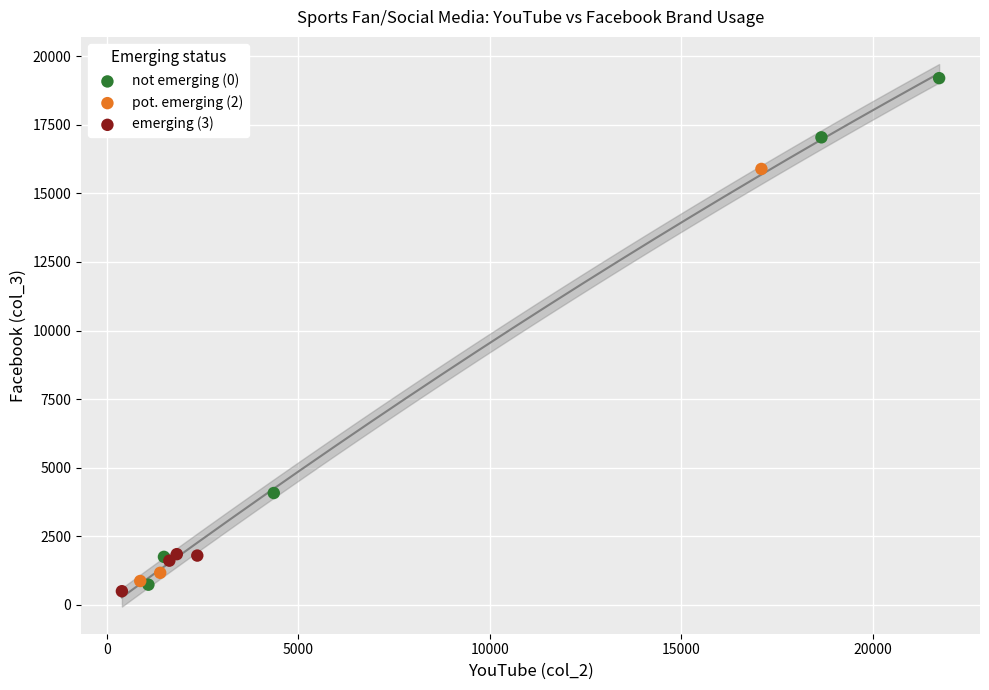

Which series contains the highest Y value?

not emerging (0)